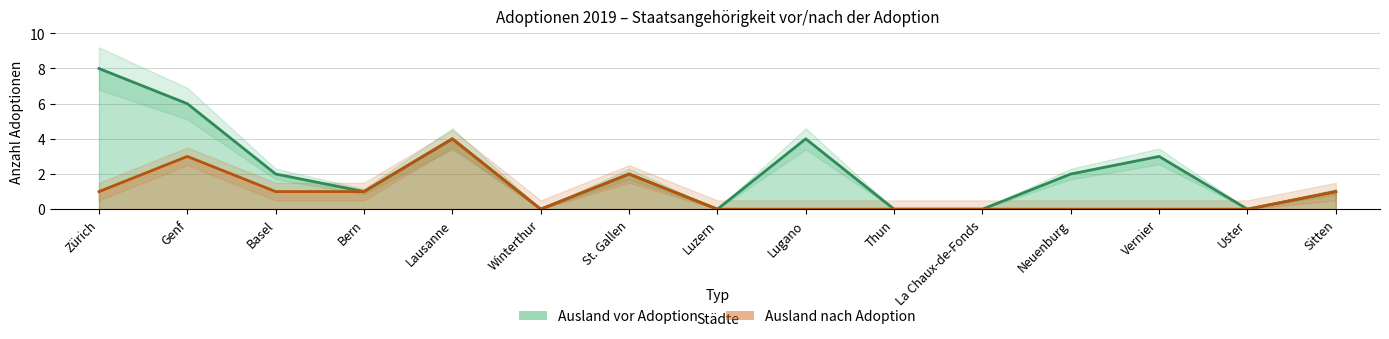

What are all the series names shown in the legend?

Ausland vor Adoption, Ausland nach Adoption